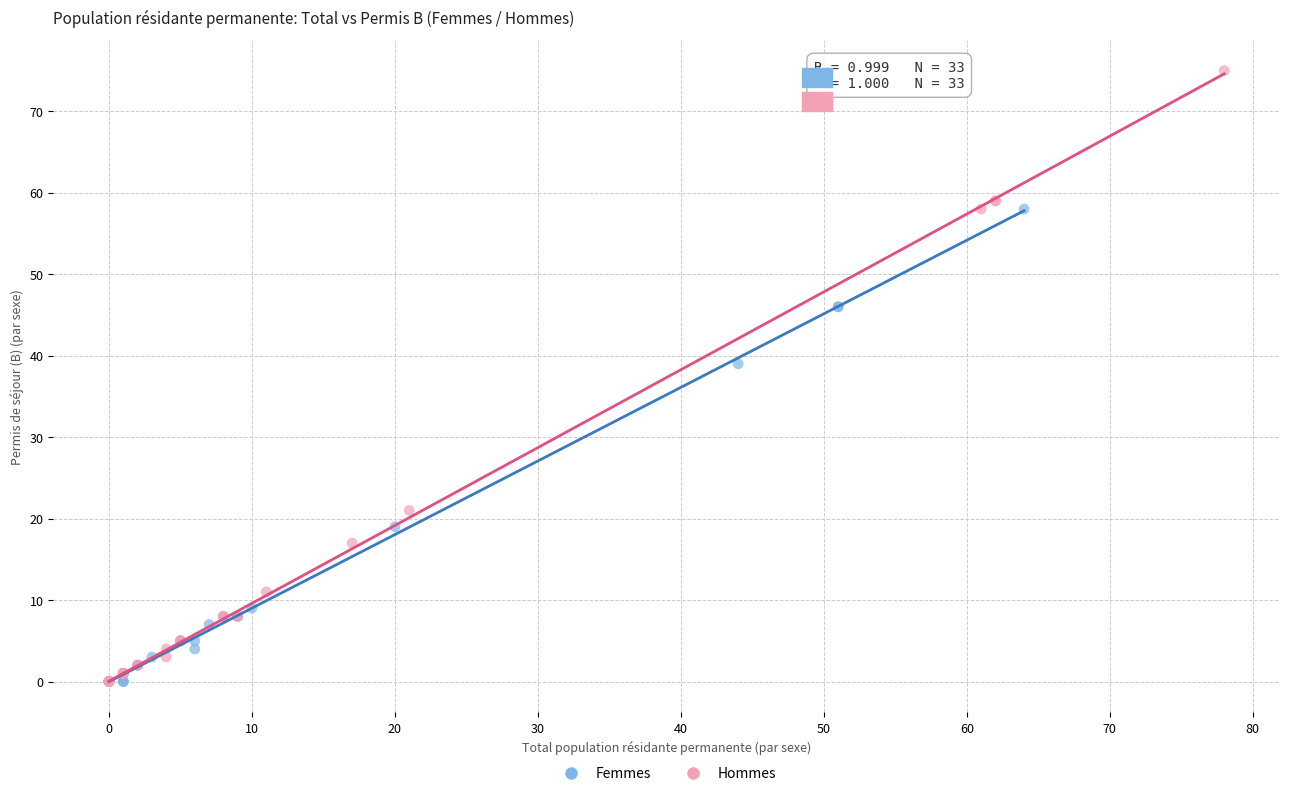

What are all the series names shown in the legend?

Femmes, Hommes